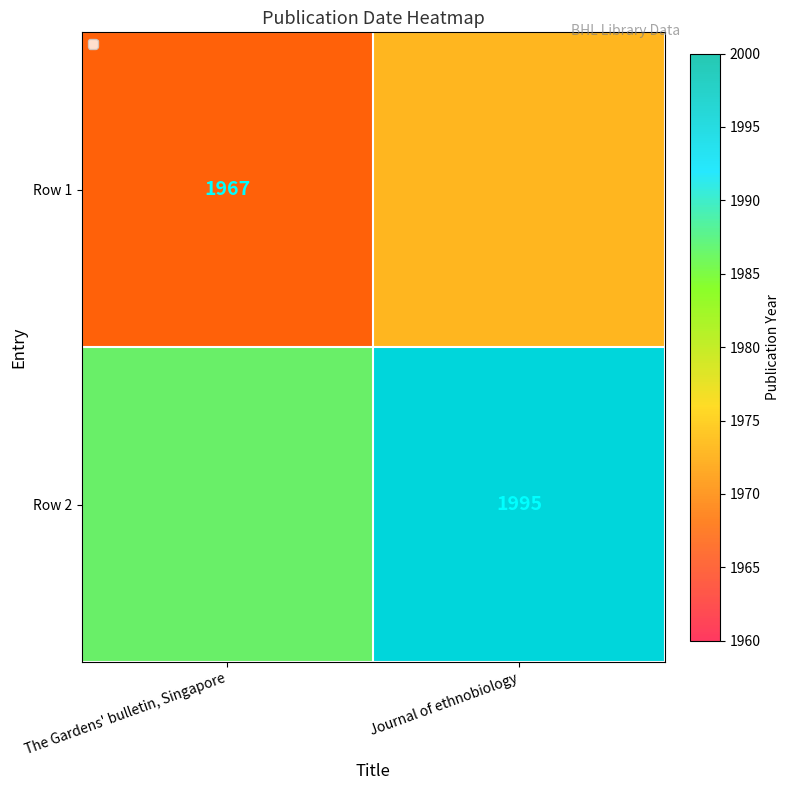

What is the spread (max minus min) of values at The Gardens' bulletin, Singapore?

19.7